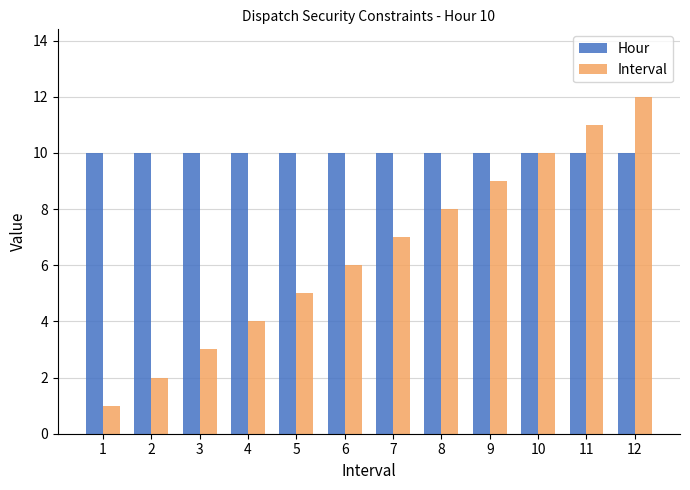

Count the number of data series in this chart.

2